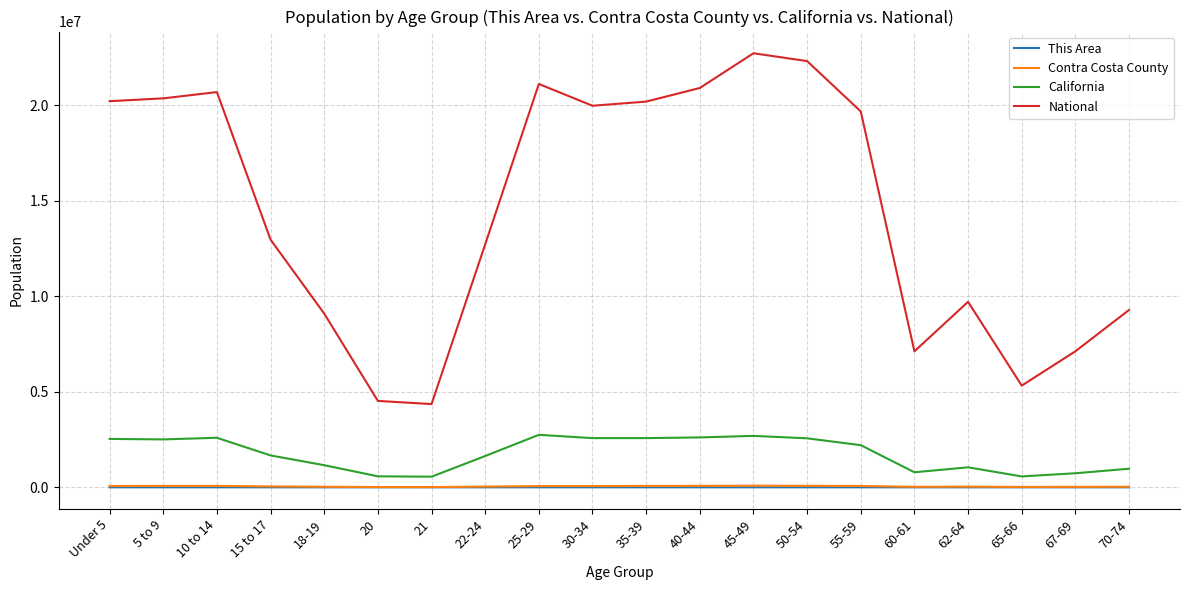

Is it true that Contra Costa County equals 72285 at 5 to 9?

True